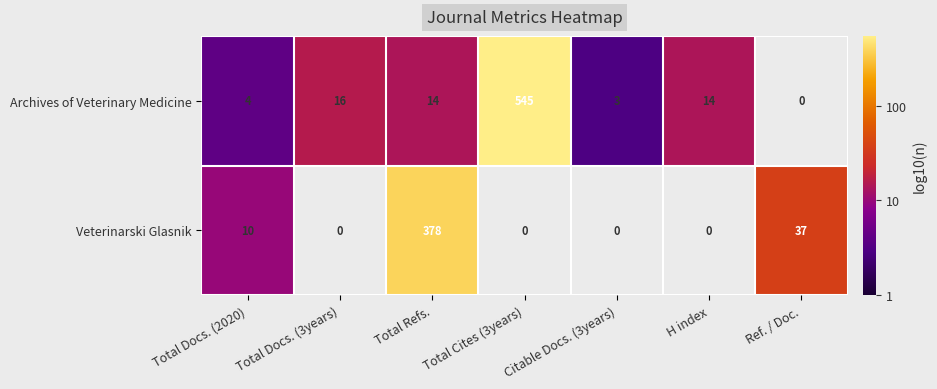

The value of Archives of Veterinary Medicine at Total Docs. (2020) is 6. True or false?

False